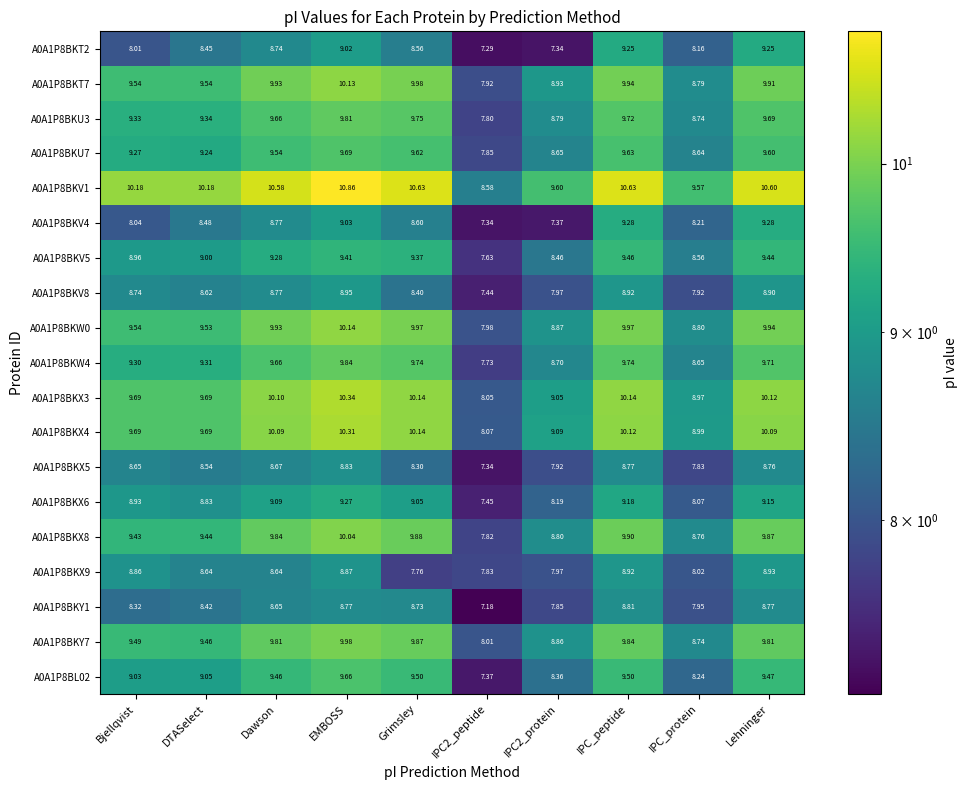

What is the minimum value shown in the chart?

7.2